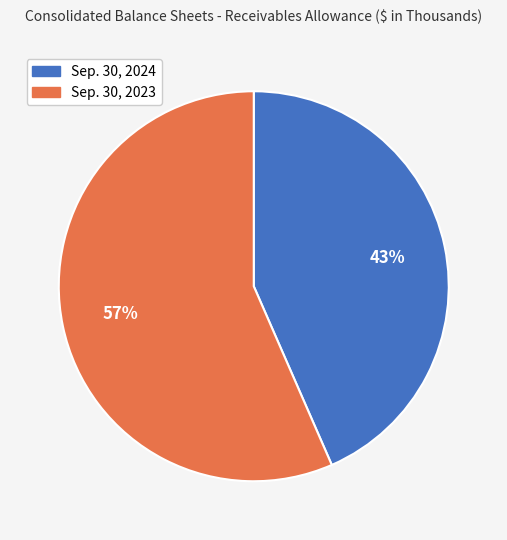

Between Sep. 30, 2024 and Sep. 30, 2023, which is larger?

Sep. 30, 2023